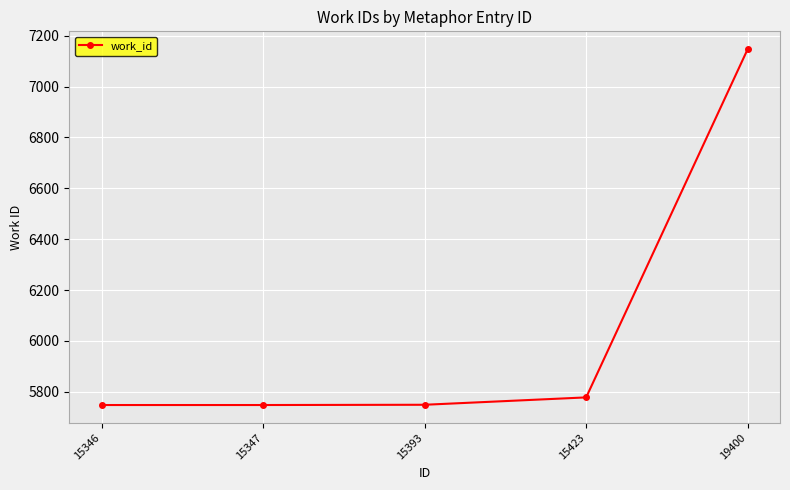

What is the approximate value at 15346, to the nearest 10?

5750